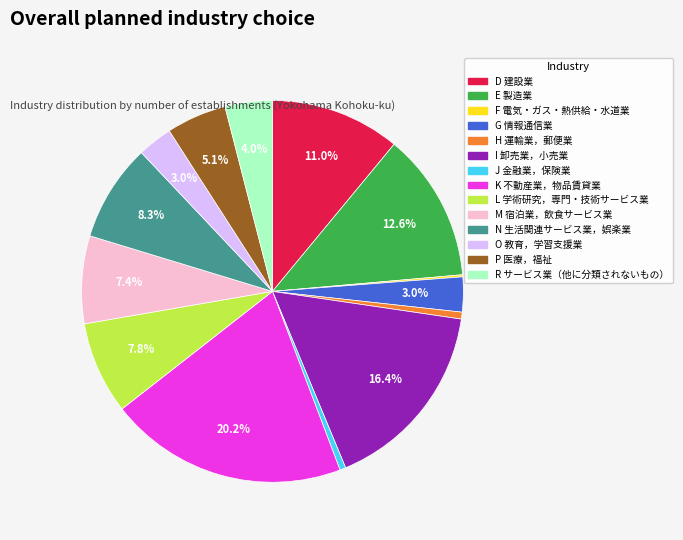

To the nearest percent, what percentage of the pie is E 製造業?

13%